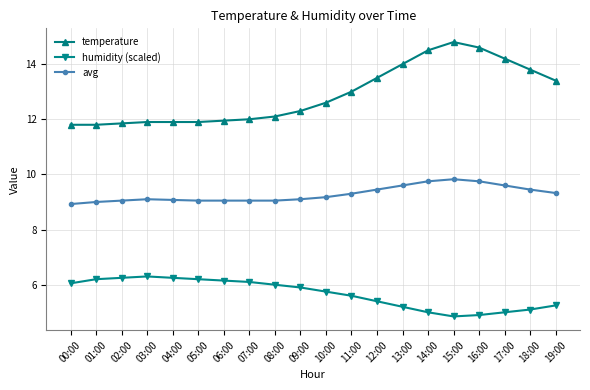

What position from the right is 07:00?

13